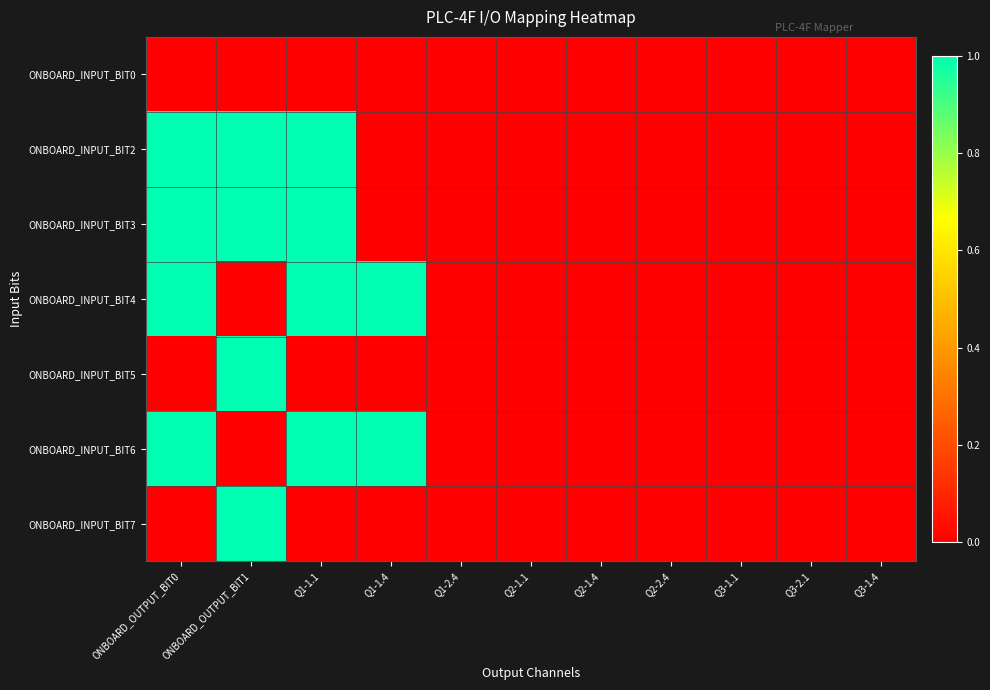

At which category is the sum across all series the highest?

ONBOARD_OUTPUT_BIT0